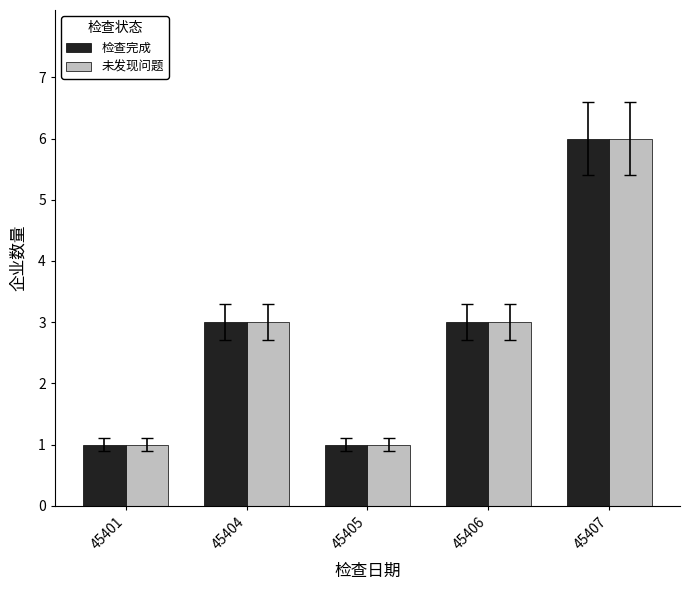

What is the sum of the 检查完成 values at 45406 and 45401?

4